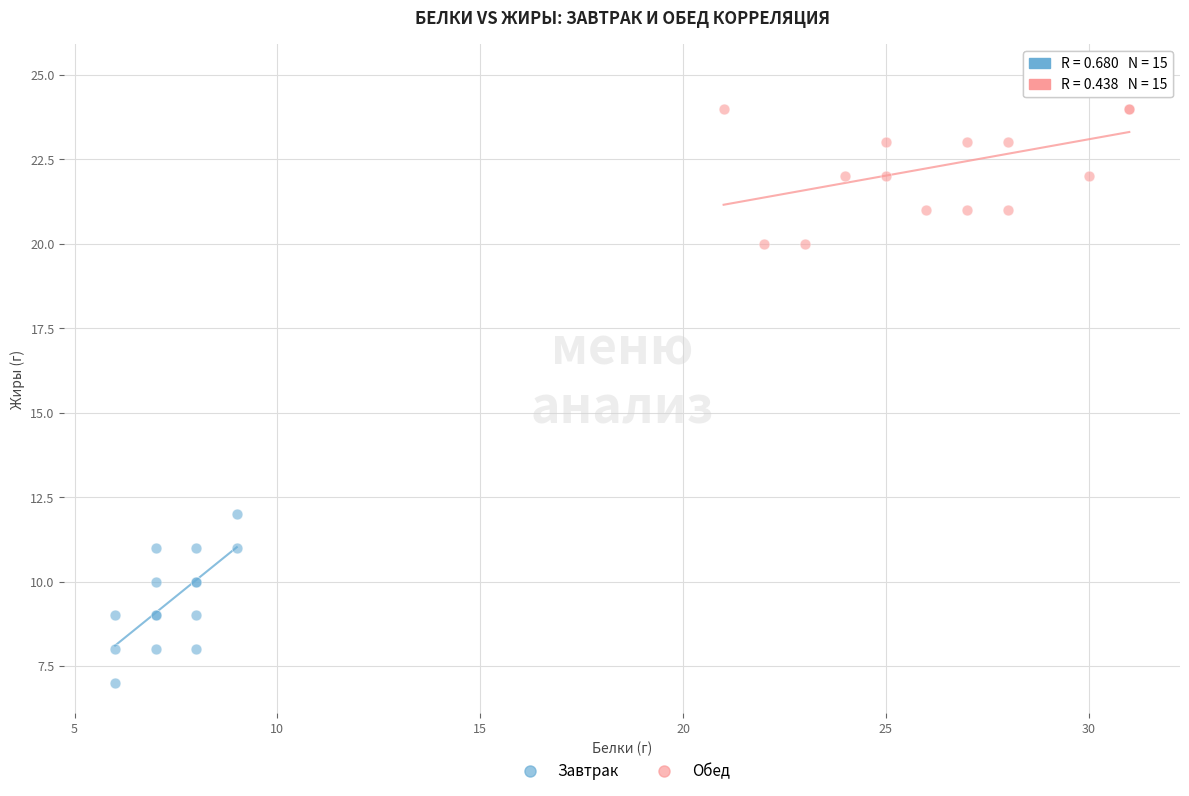

Which series reaches the minimum Y coordinate?

Завтрак